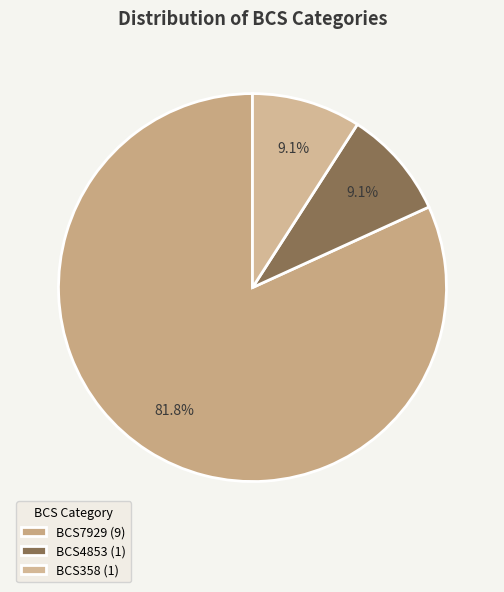

How many slices are in this pie chart?

3